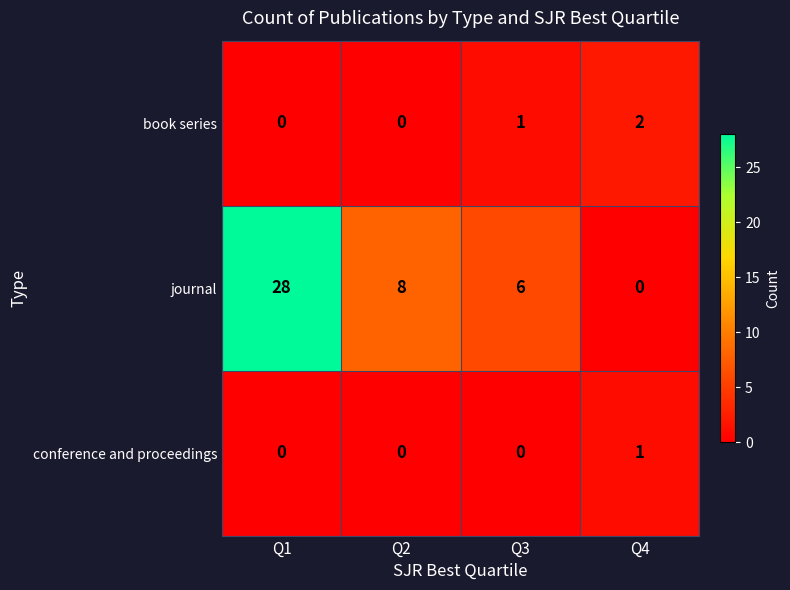

Between Q1 and Q2, which series saw the biggest shift?

journal